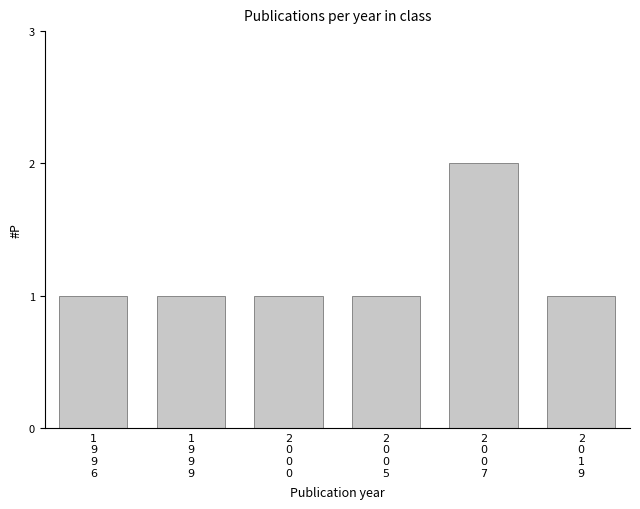

What is the ratio of the value at 2
0
1
9 to the value at 1
9
9
6?

1.0